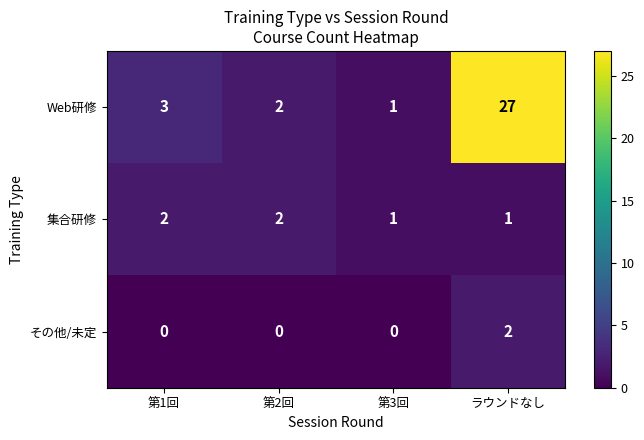

True or false: 集合研修 has a value of 1 at ラウンドなし.

True